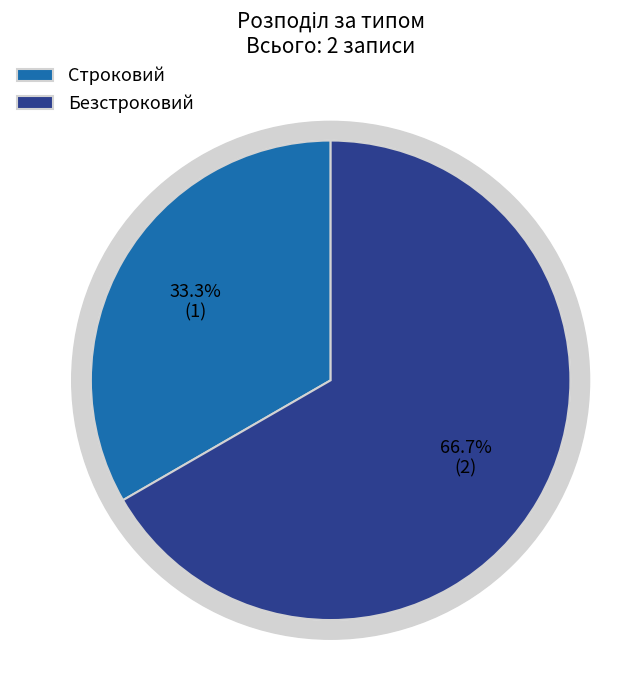

To the nearest percent, what is the difference between the Безстроковий and Строковий slice percentages?

33%